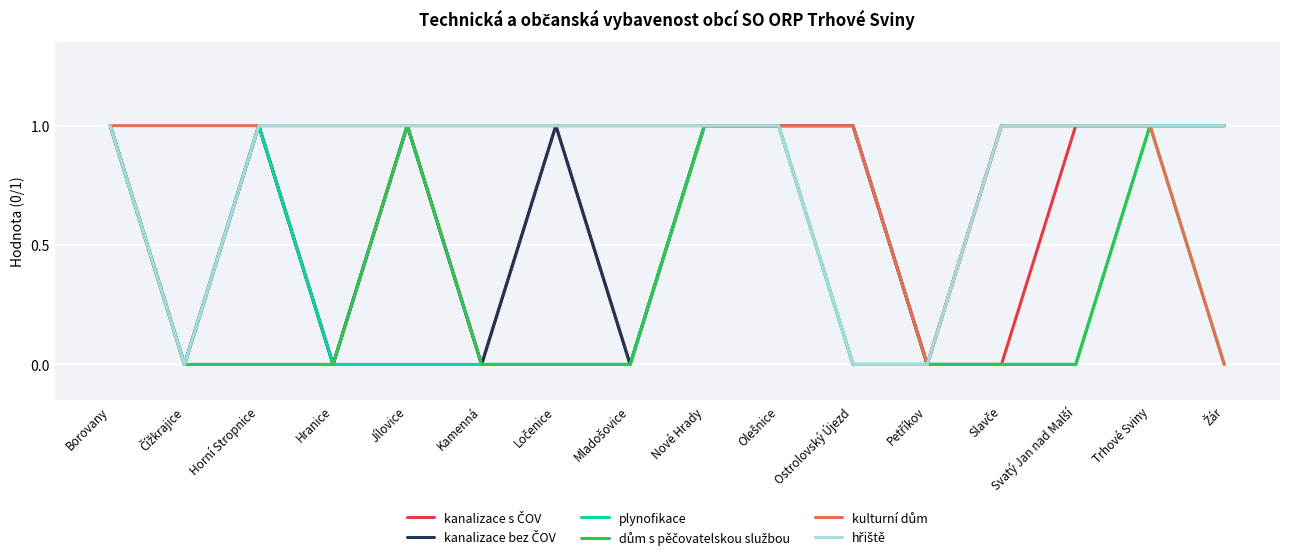

The value of plynofikace at Borovany is 2. True or false?

False